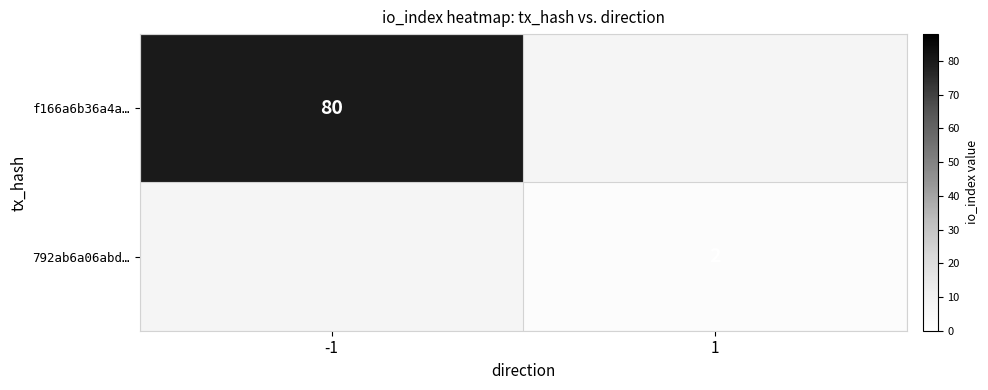

The value of 792ab6a06abd… at 1 is 2. True or false?

True